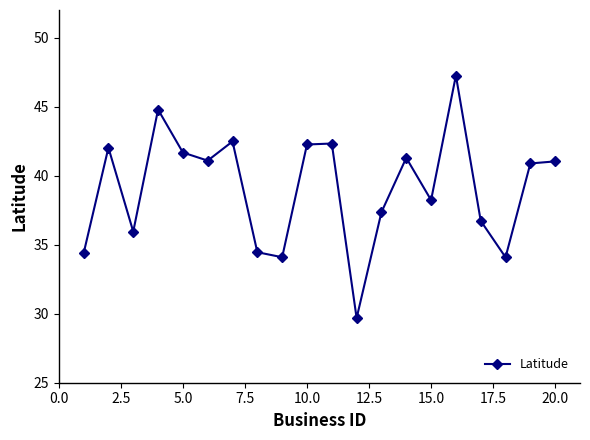

What is the smallest value displayed?

29.7